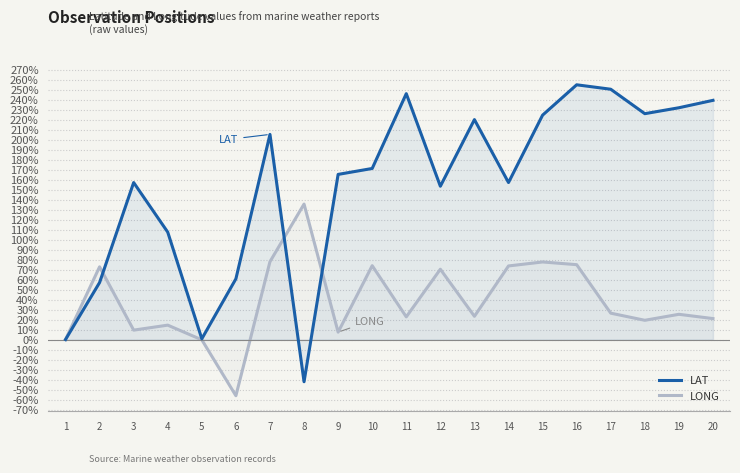

What is the difference between the highest and lowest values at 3?

147.6